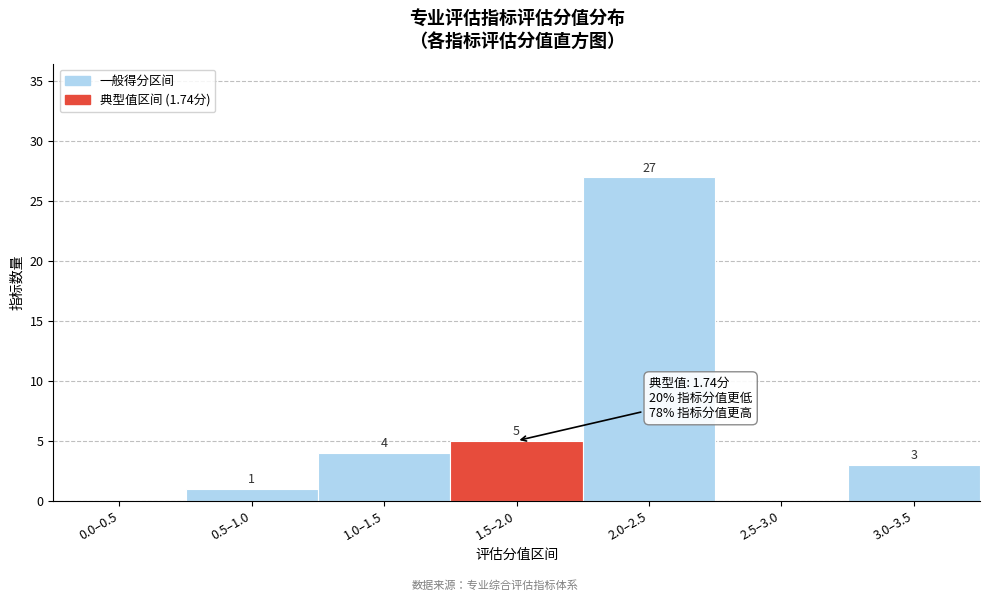

Reading left to right, extract all data points from this chart.

0.0–0.5=0	0.5–1.0=1	1.0–1.5=4	1.5–2.0=5	2.0–2.5=27	2.5–3.0=0	3.0–3.5=3